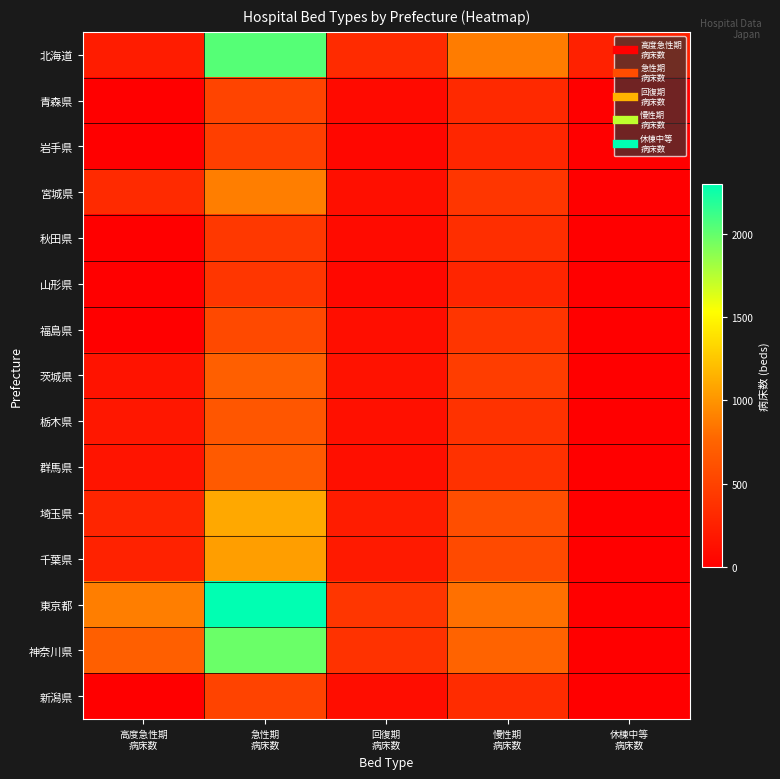

Rank the series at 回復期 病床数 from highest to lowest value.

東京都, 神奈川県, 北海道, 埼玉県, 千葉県, 茨城県, 栃木県, 宮城県, 群馬県, 福島県, 新潟県, 秋田県, 青森県, 山形県, 岩手県